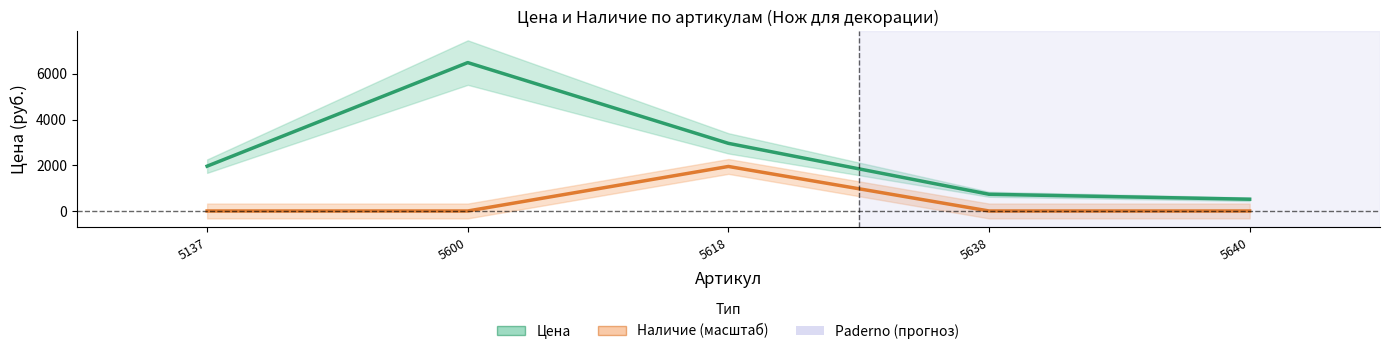

At how many categories does at least one series exceed 1514?

3